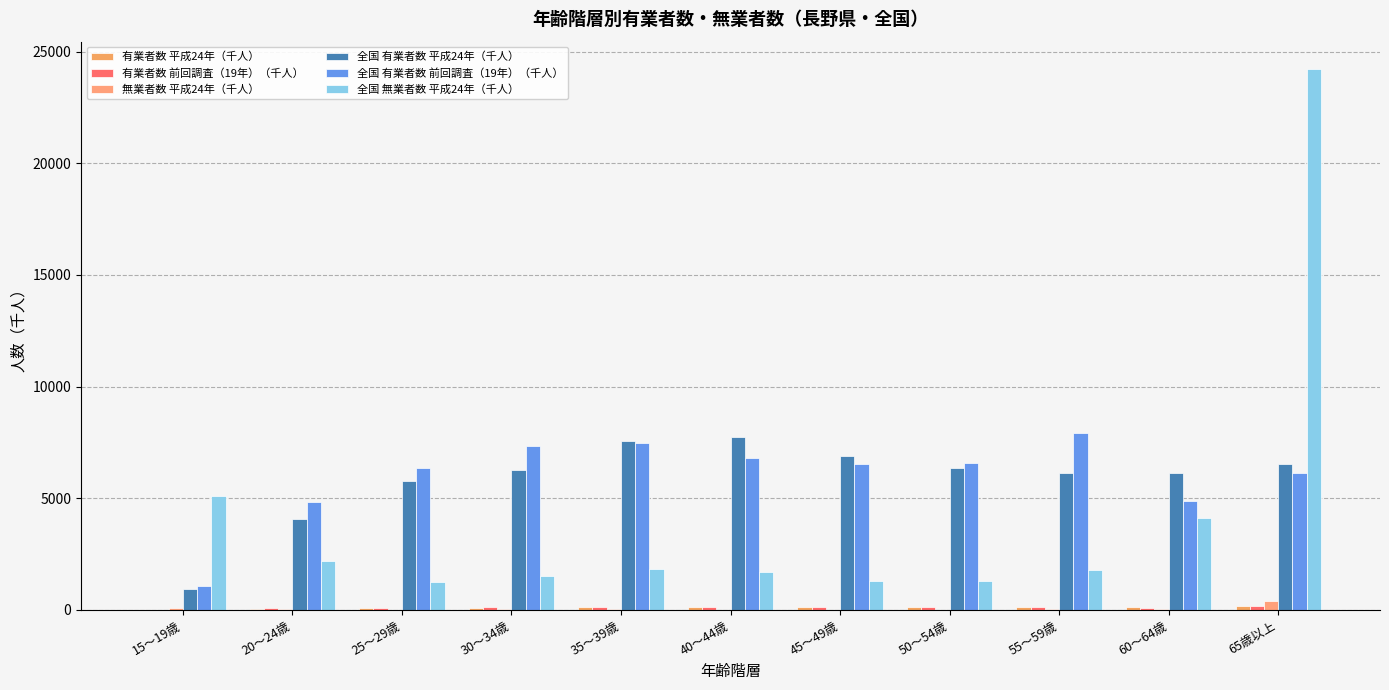

Which series has the largest total across all categories?

全国 有業者数 前回調査（19年）（千人）